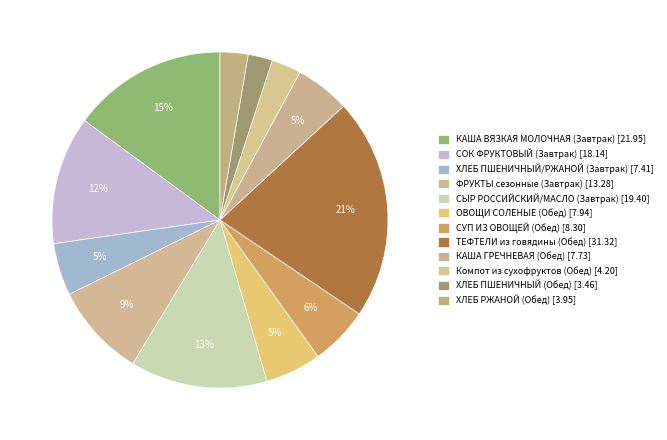

What percentage is the Компот из сухофруктов (Обед) slice, to the nearest percent?

3%